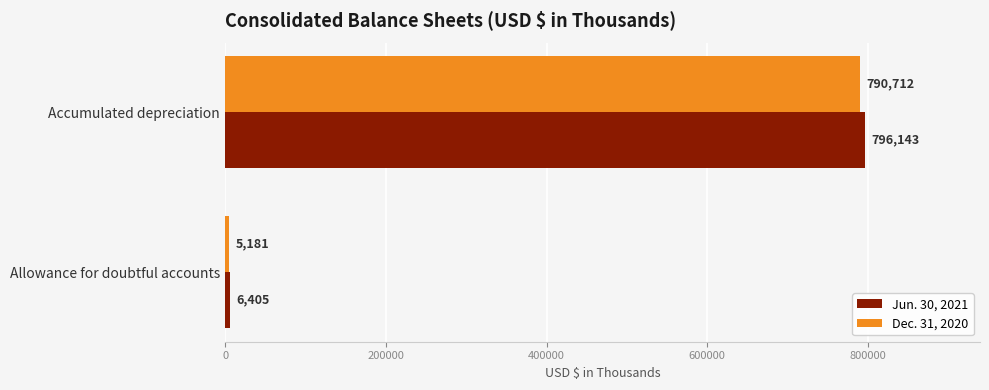

Which series has the largest range (max minus min)?

Jun. 30, 2021